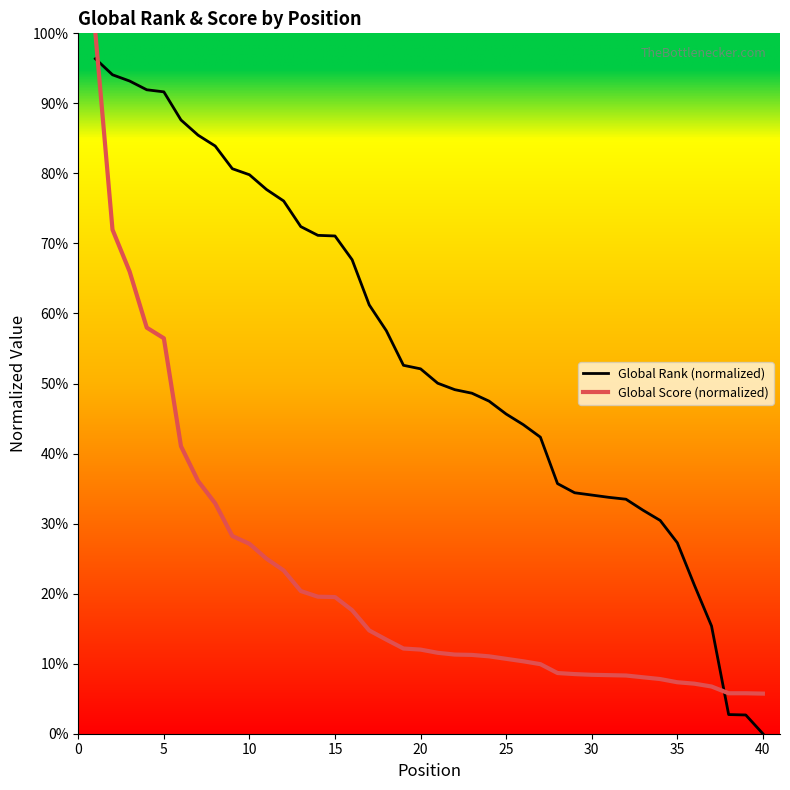

Does the chart display data point markers on the line(s)?

No